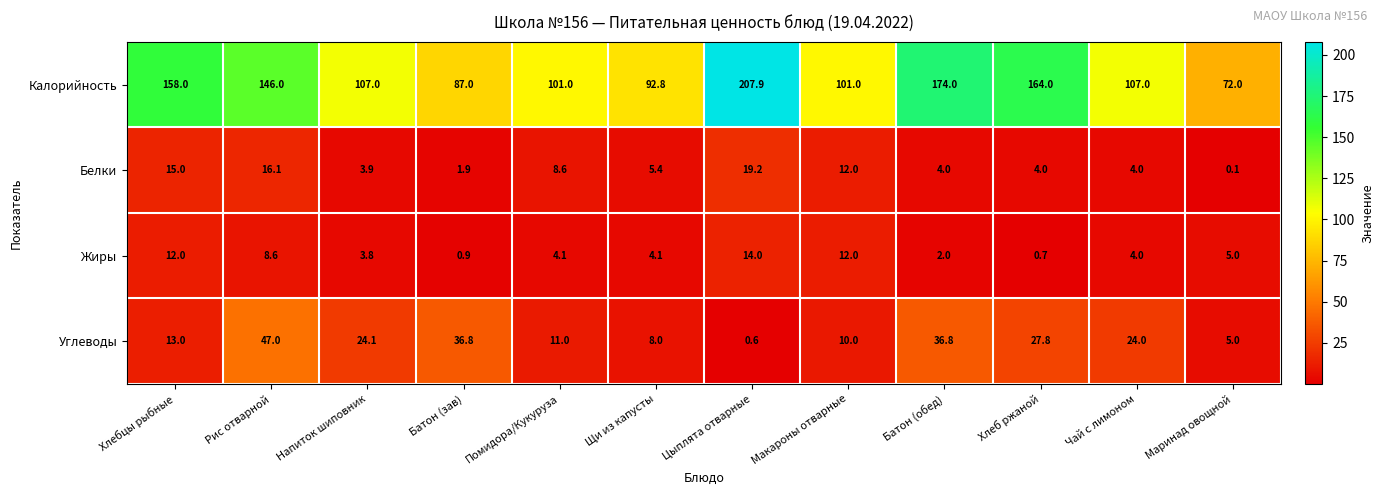

Is it true that Калорийность equals 152.2 at Чай с лимоном?

False